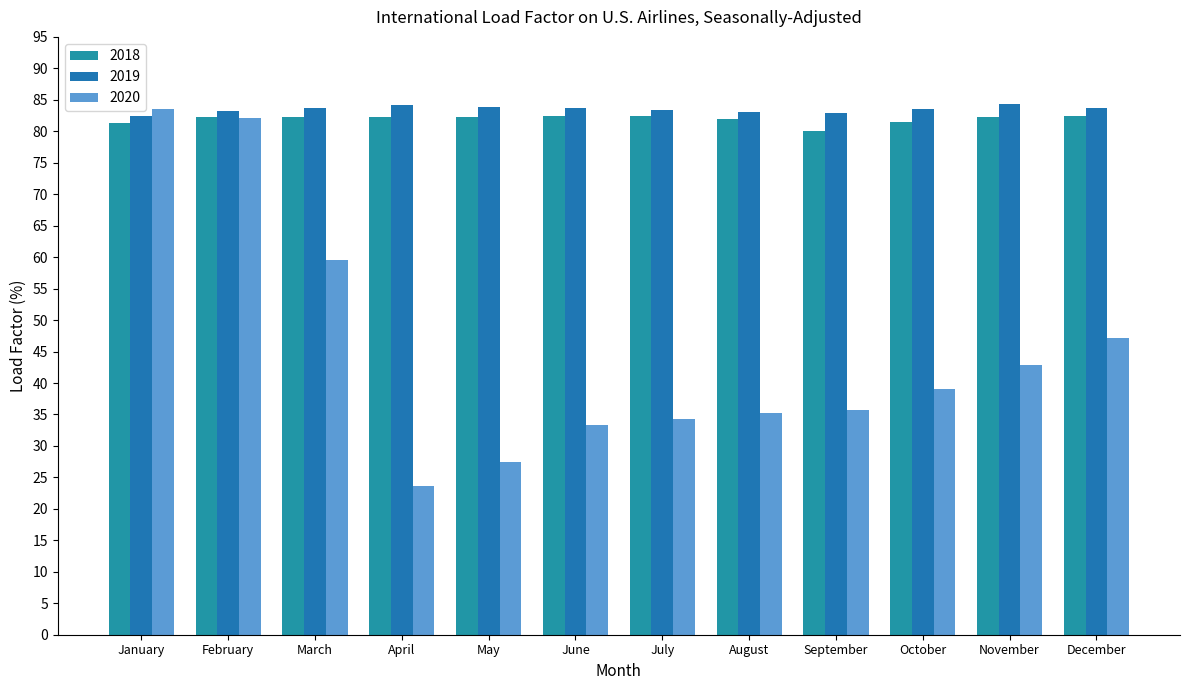

Reading left to right, list all the values displayed in this chart.

2020: 83.5	82.1	59.5	23.6	27.5	33.3	34.3	35.2	35.7	39.0	42.8	47.2
2019: 82.4	83.2	83.7	84.1	83.9	83.7	83.4	83.0	82.9	83.6	84.4	83.7
2018: 81.3	82.2	82.3	82.2	82.3	82.4	82.4	81.9	80.0	81.5	82.2	82.4